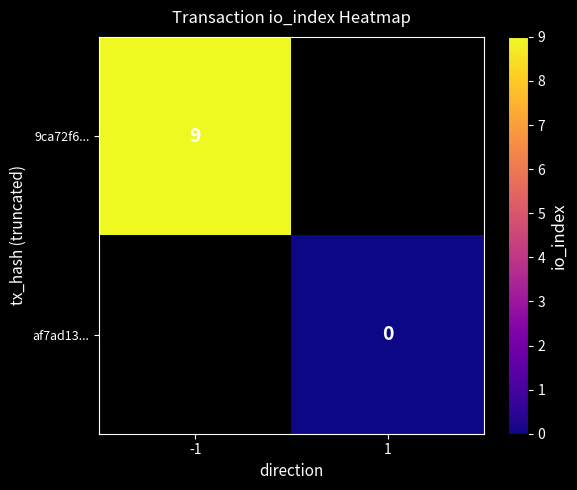

At how many categories does at least one series exceed 3?

1